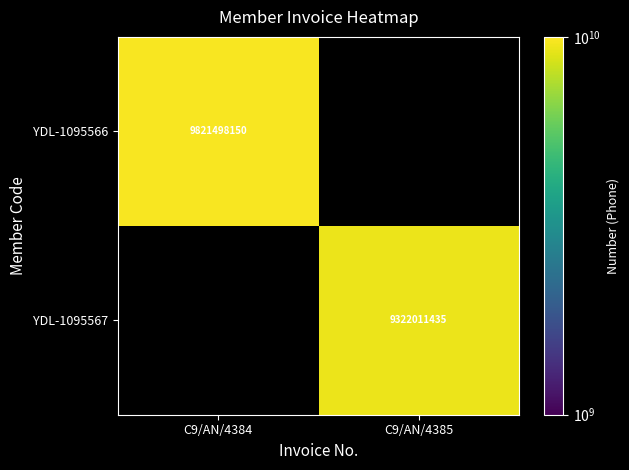

What is the approximate value of YDL-1095566 at C9/AN/4384?

9821498150.0